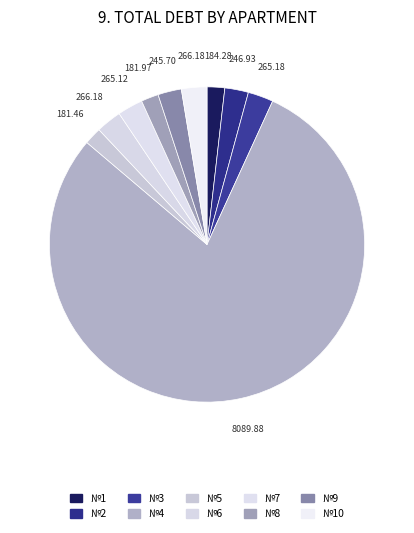

Which slice is the largest?

8089.88